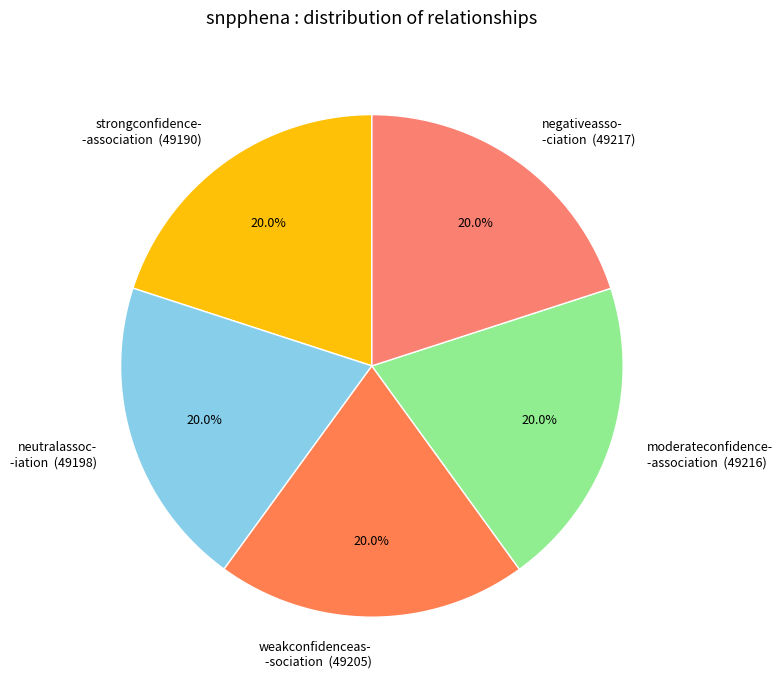

Do moderateconfidence- -association (49216) and negativeasso- -ciation (49217) together represent more than half of the pie?

No